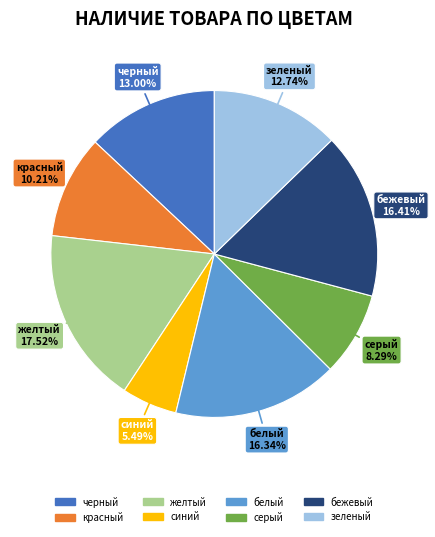

Which slice is the smallest?

синий